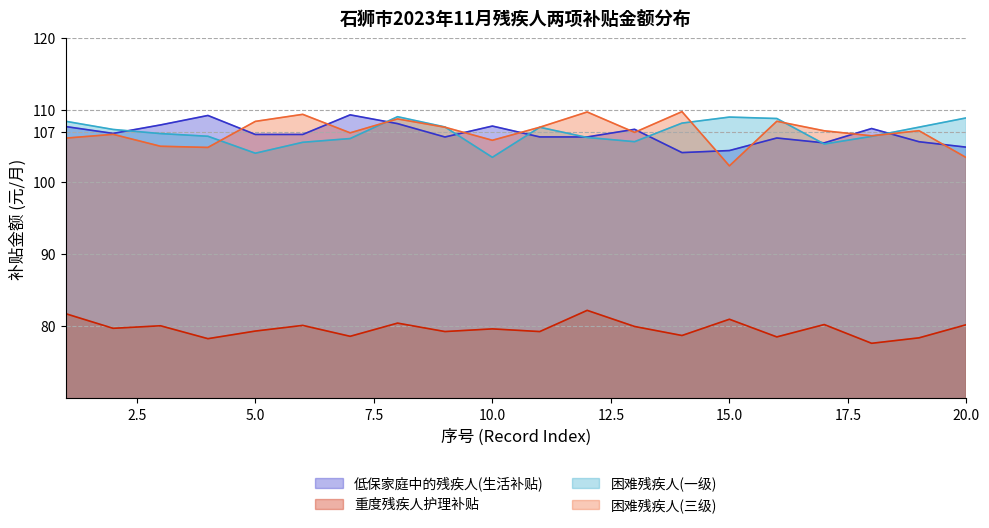

What is the maximum value for 低保家庭中的残疾人(生活补贴)?

109.4